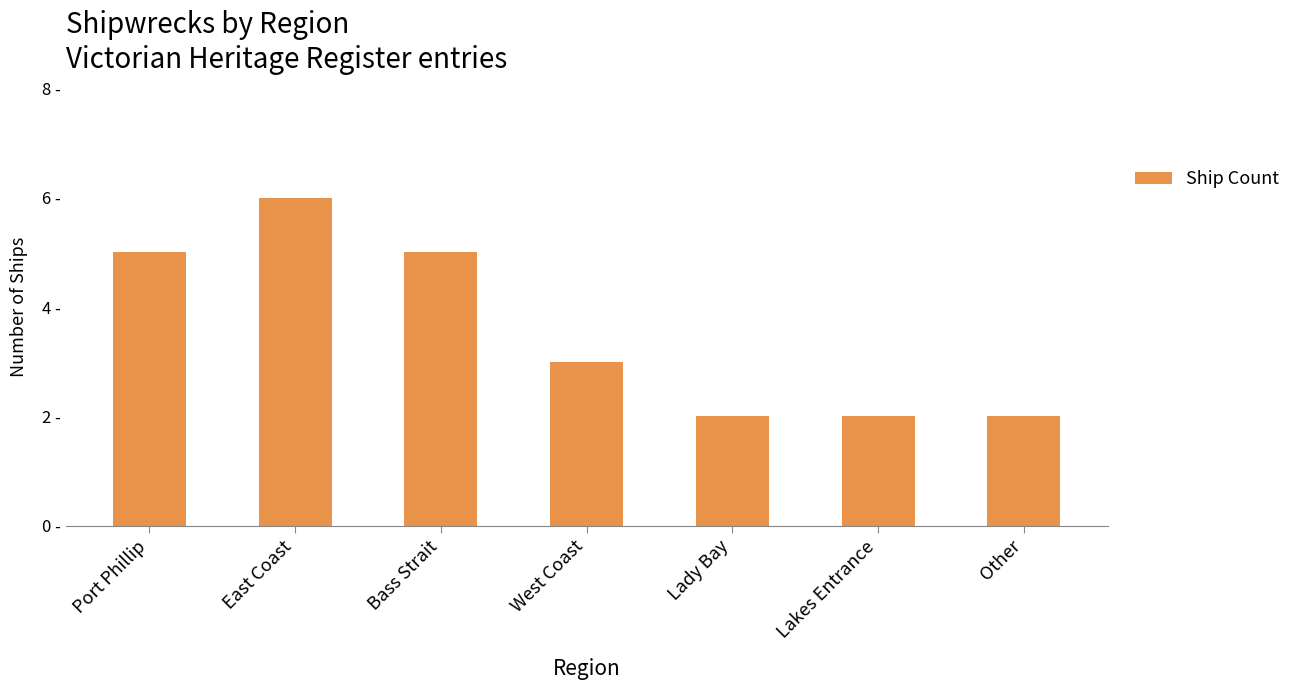

Which category has the lowest value across all series?

Lady Bay